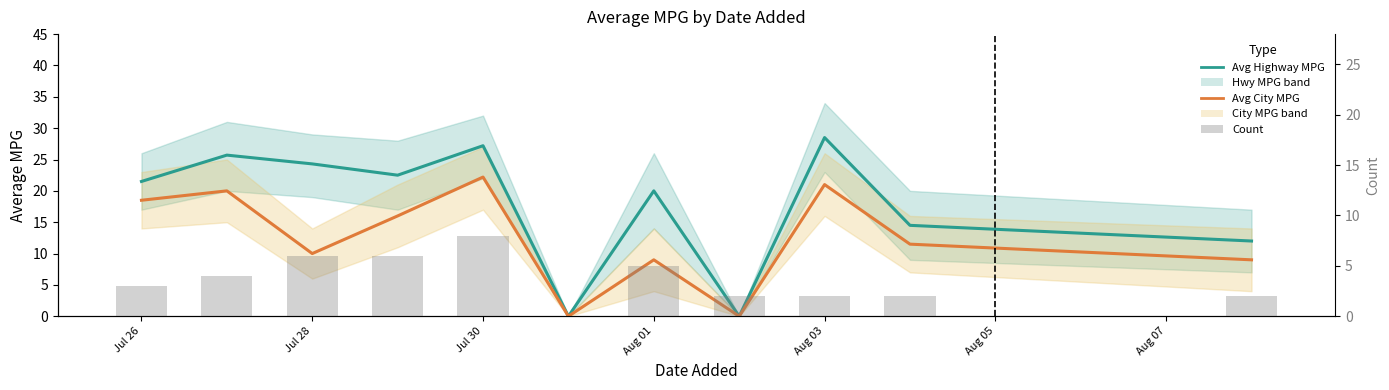

Is the value of Count at Aug 07 greater than the value of Avg City MPG at 10?

No